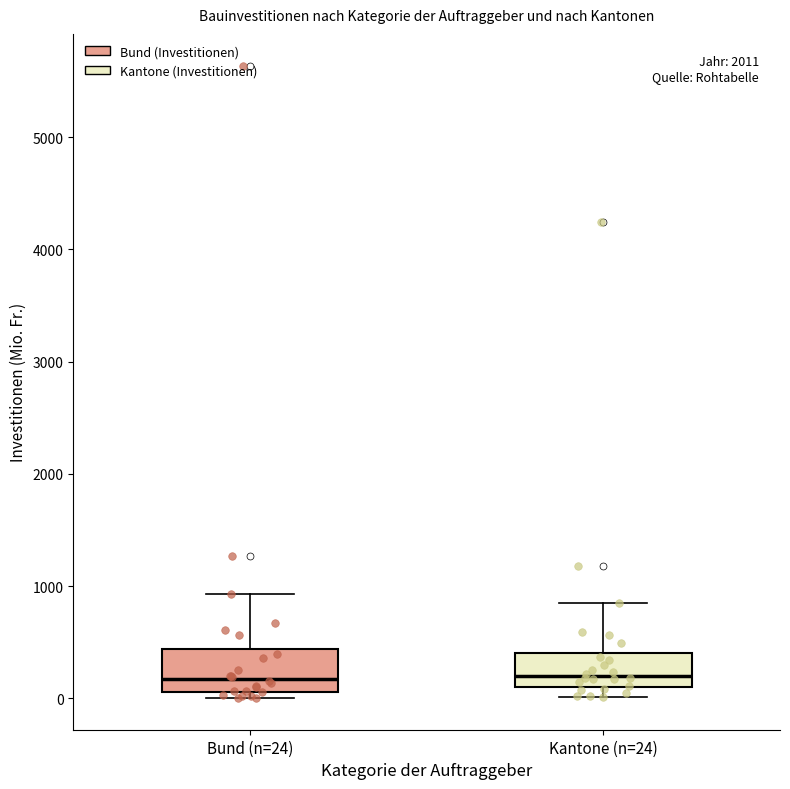

Reading left to right, read every box against the y-axis: the position of its median line, the range the box covers, and the ends of its whiskers. The values are not printed on the chart, so give them approximately, as read against the axis.

Bund (n=24): median 200, box 100 to 400, whiskers 0 to 900
Kantone (n=24): median 200, box 100 to 400, whiskers 0 to 800